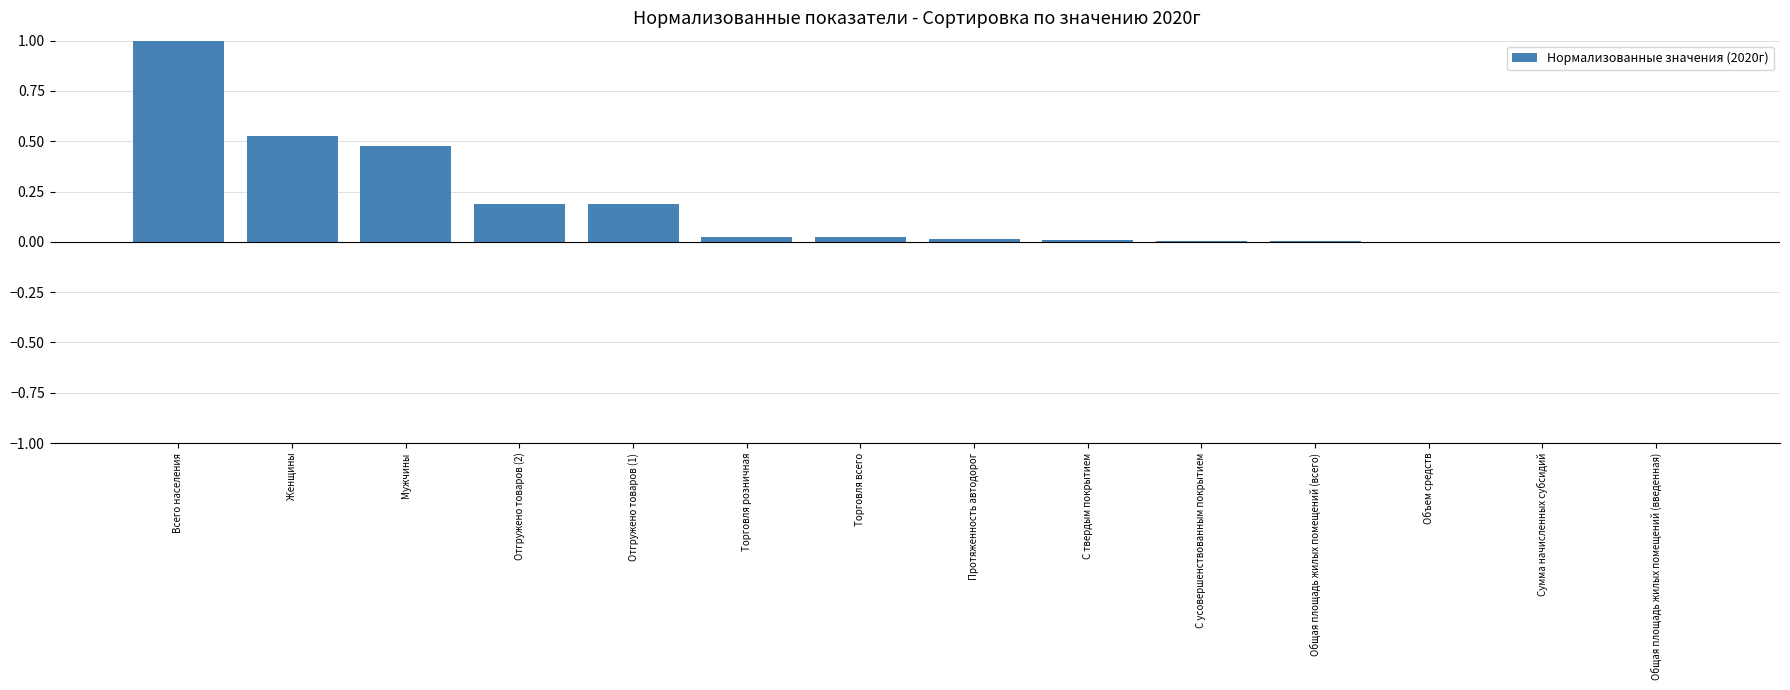

At which category does the chart reach its peak across all series?

Всего населения